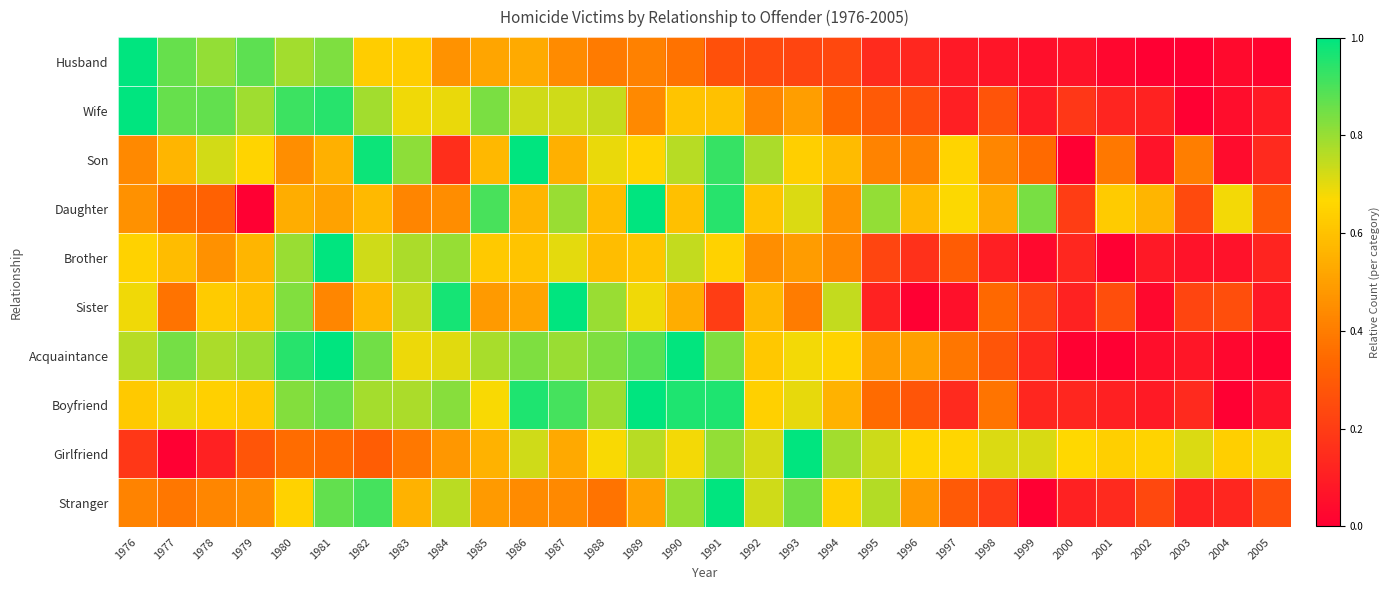

How many data points does each series have?

30